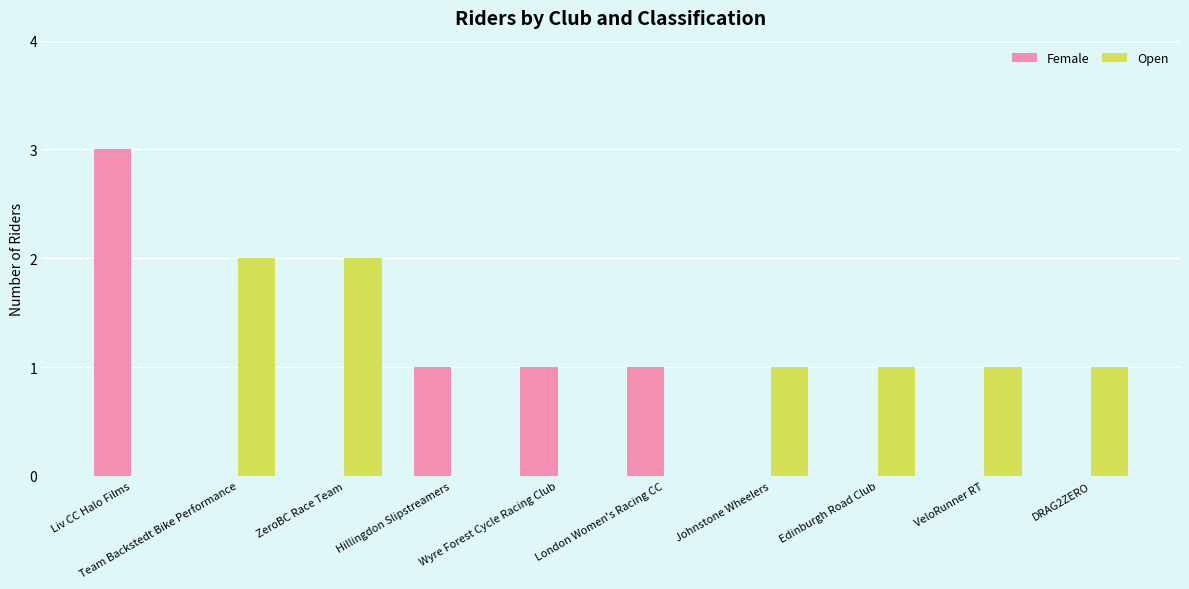

What is the sum of all Female values?

6